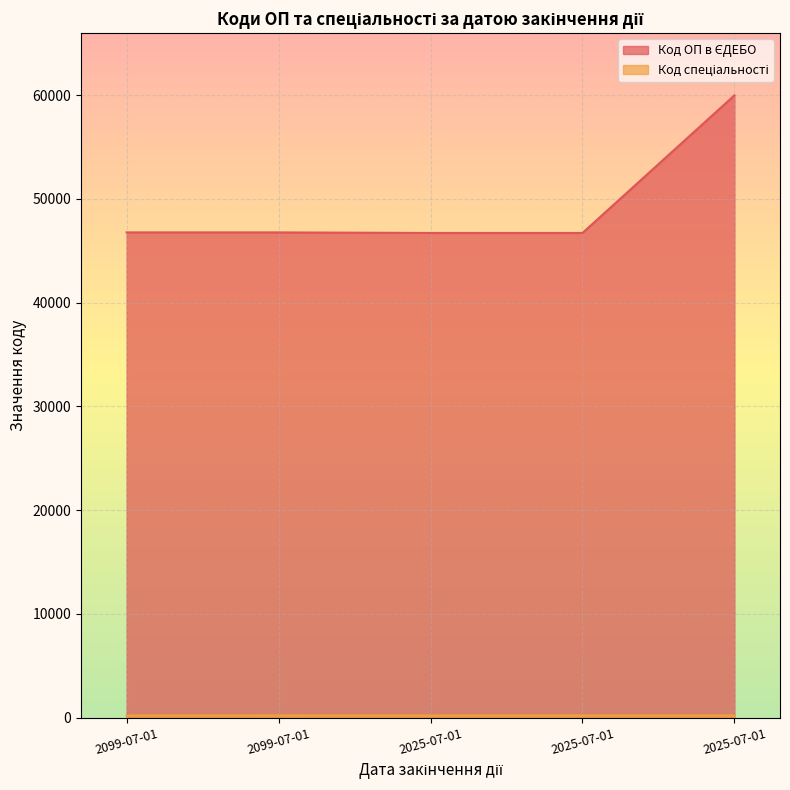

True or false: Код ОП в ЄДЕБО and Код спеціальності cross at least once.

False